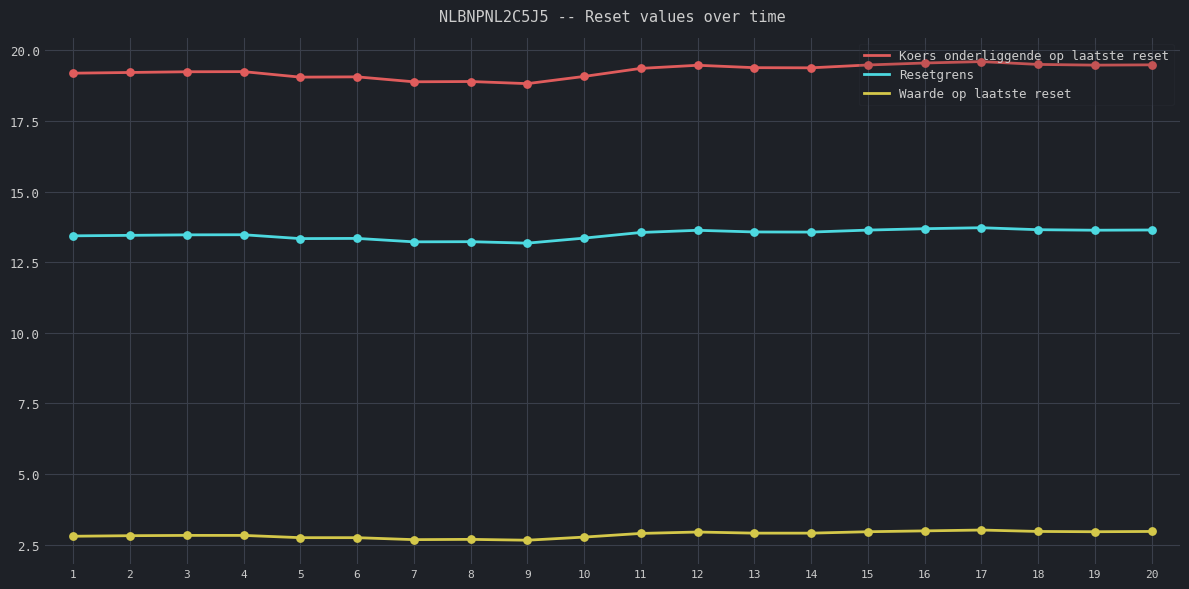

What are all the series names shown in the legend?

Koers onderliggende op laatste reset, Resetgrens, Waarde op laatste reset